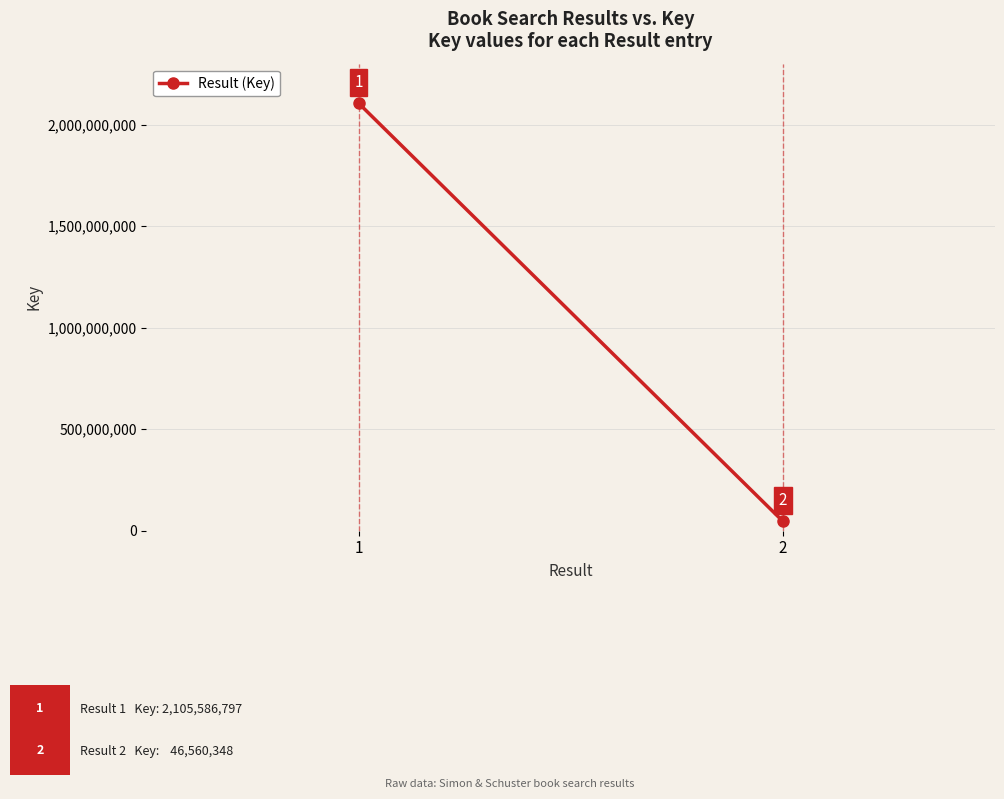

What is the sum of all values?

2152147145